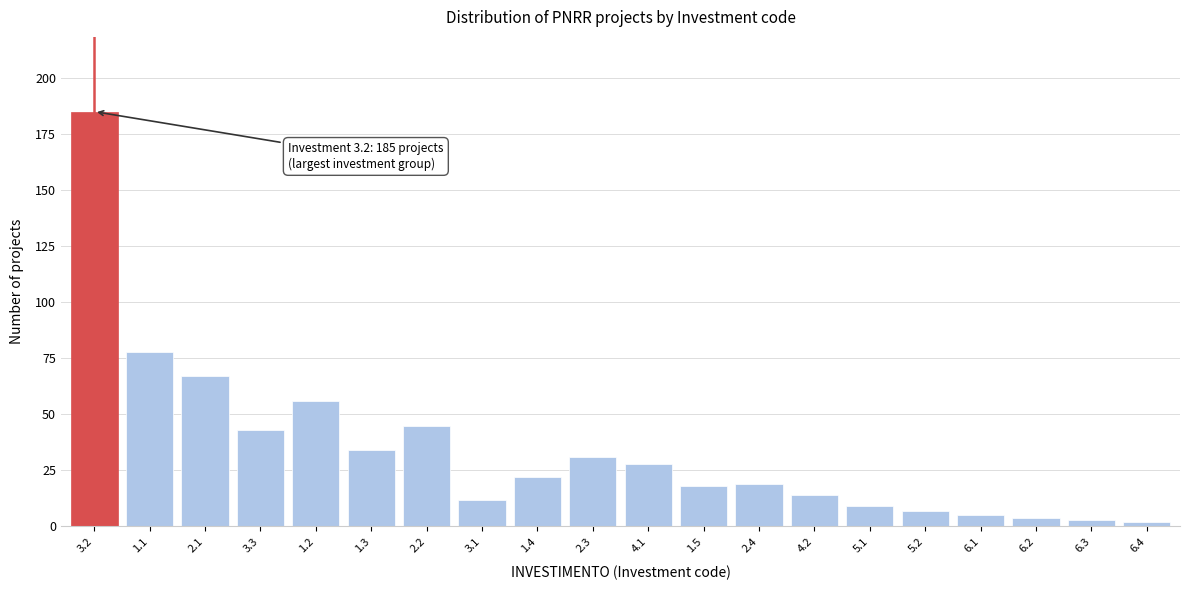

Reading right to left, what are all the values shown in this chart?

6.4=2	6.3=3	6.2=4	6.1=5	5.2=7	5.1=9	4.2=14	2.4=19	1.5=18	4.1=28	2.3=31	1.4=22	3.1=12	2.2=45	1.3=34	1.2=56	3.3=43	2.1=67	1.1=78	3.2=185